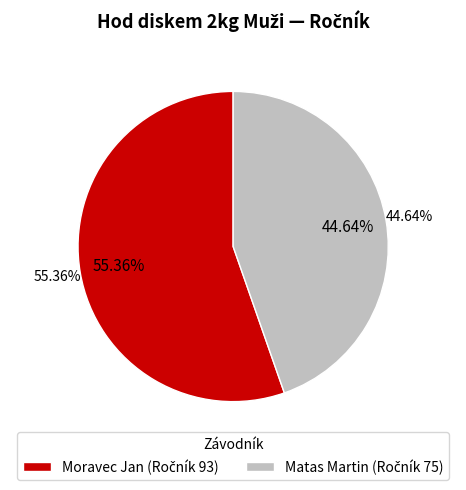

To the nearest percent, what is the combined percentage of Moravec Jan and Matas Martin?

100%